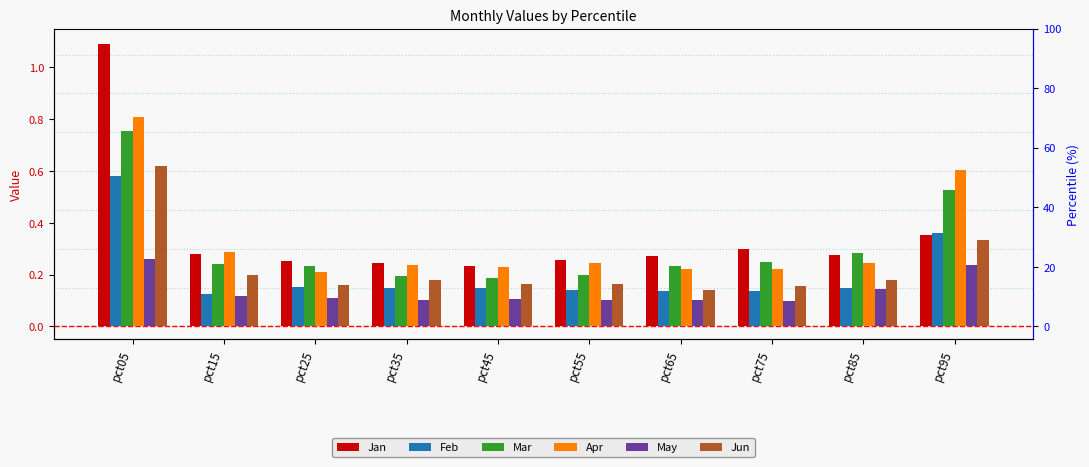

Which category has the lowest value across all series?

pct75